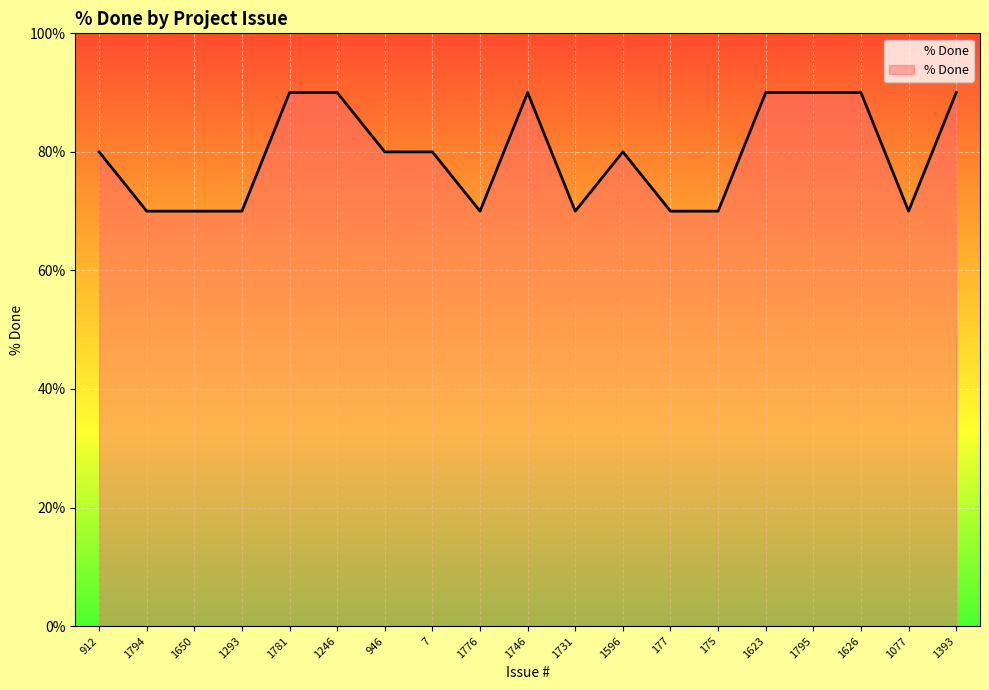

What is the difference between the second highest and minimum values?

20